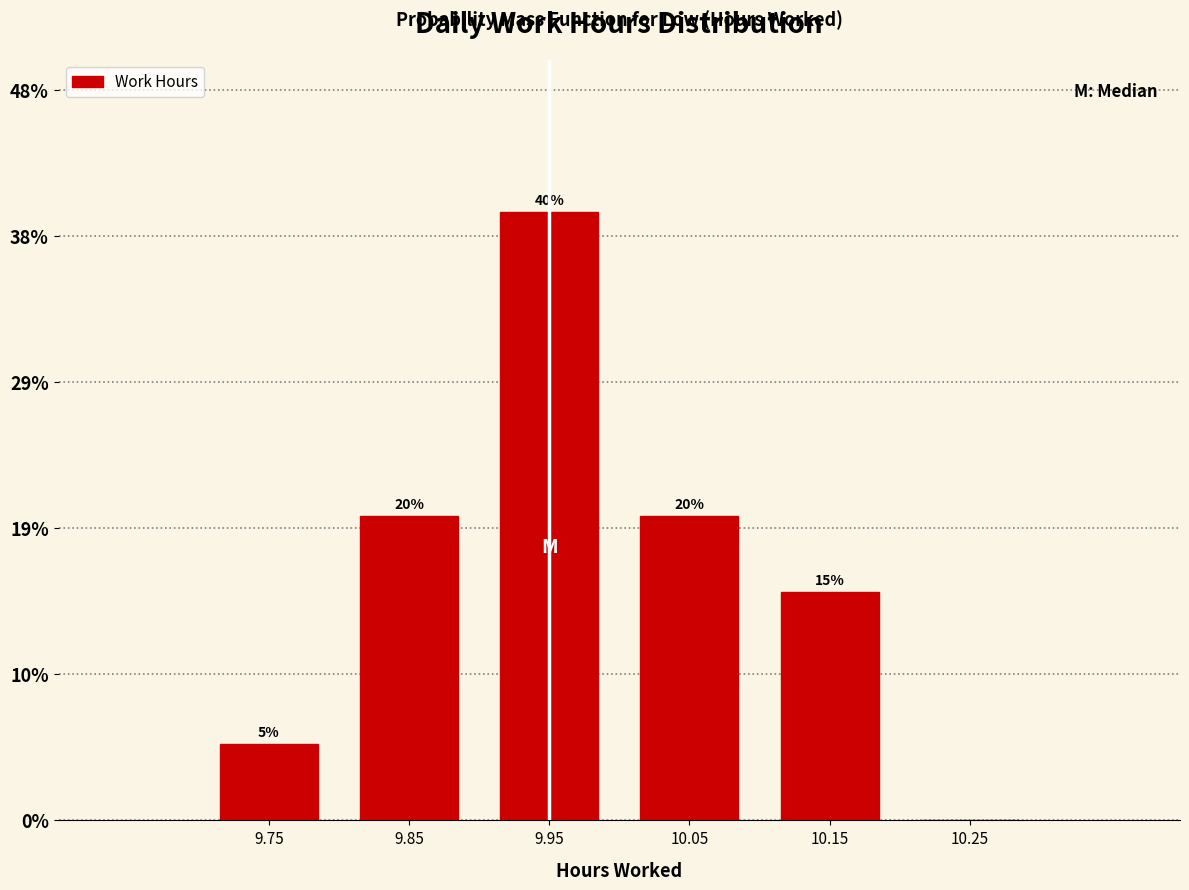

Which range on the x-axis has the tallest bar?

9.9 to 10.0